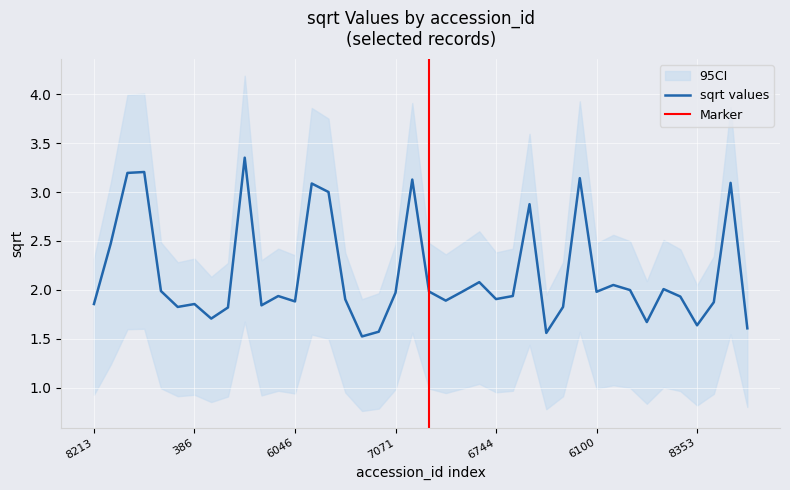

Count the number of data series in this chart.

1